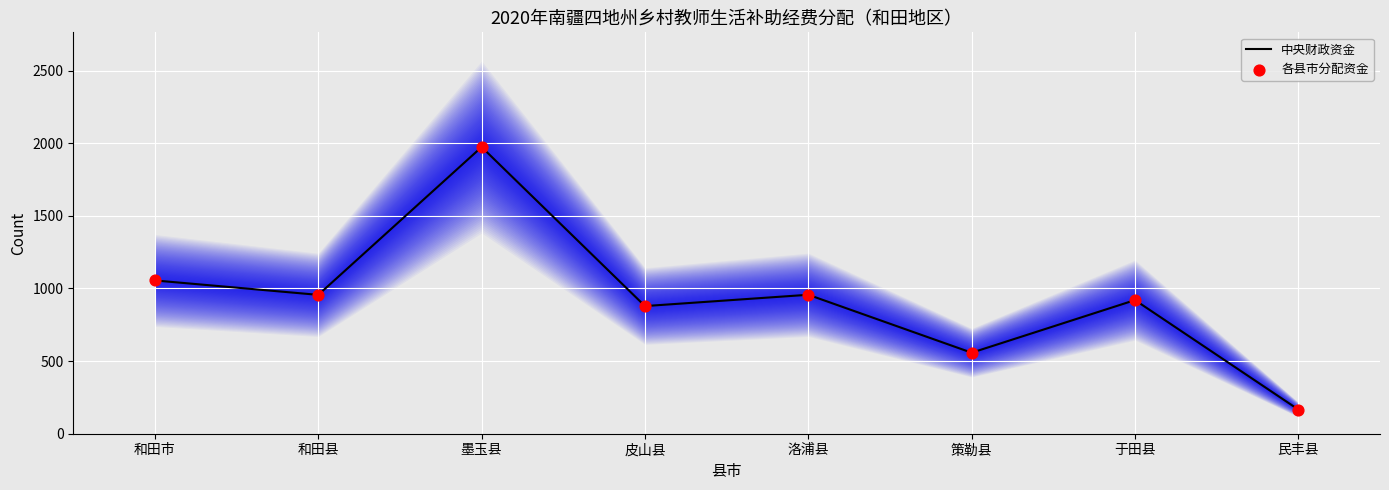

Is the value of 中央财政资金 at 于田县 greater than the value of 各县市分配资金 at 和田市?

No